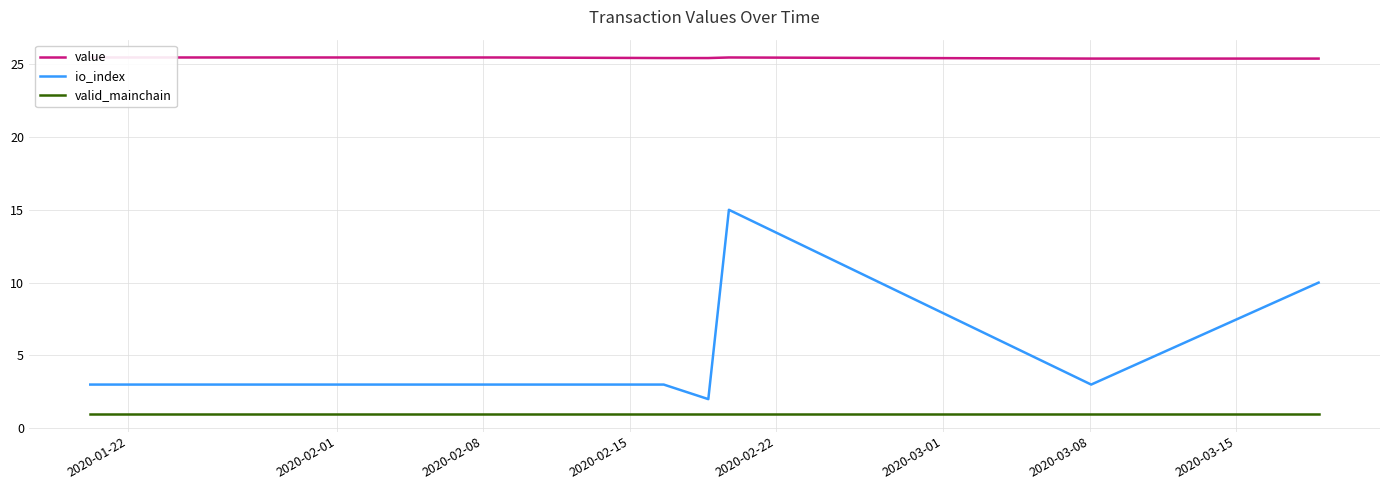

What is the highest value of the io_index series?

15.0